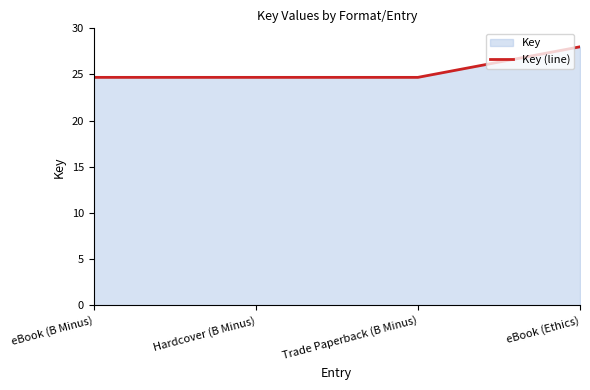

What is the maximum value shown in the chart?

28.0